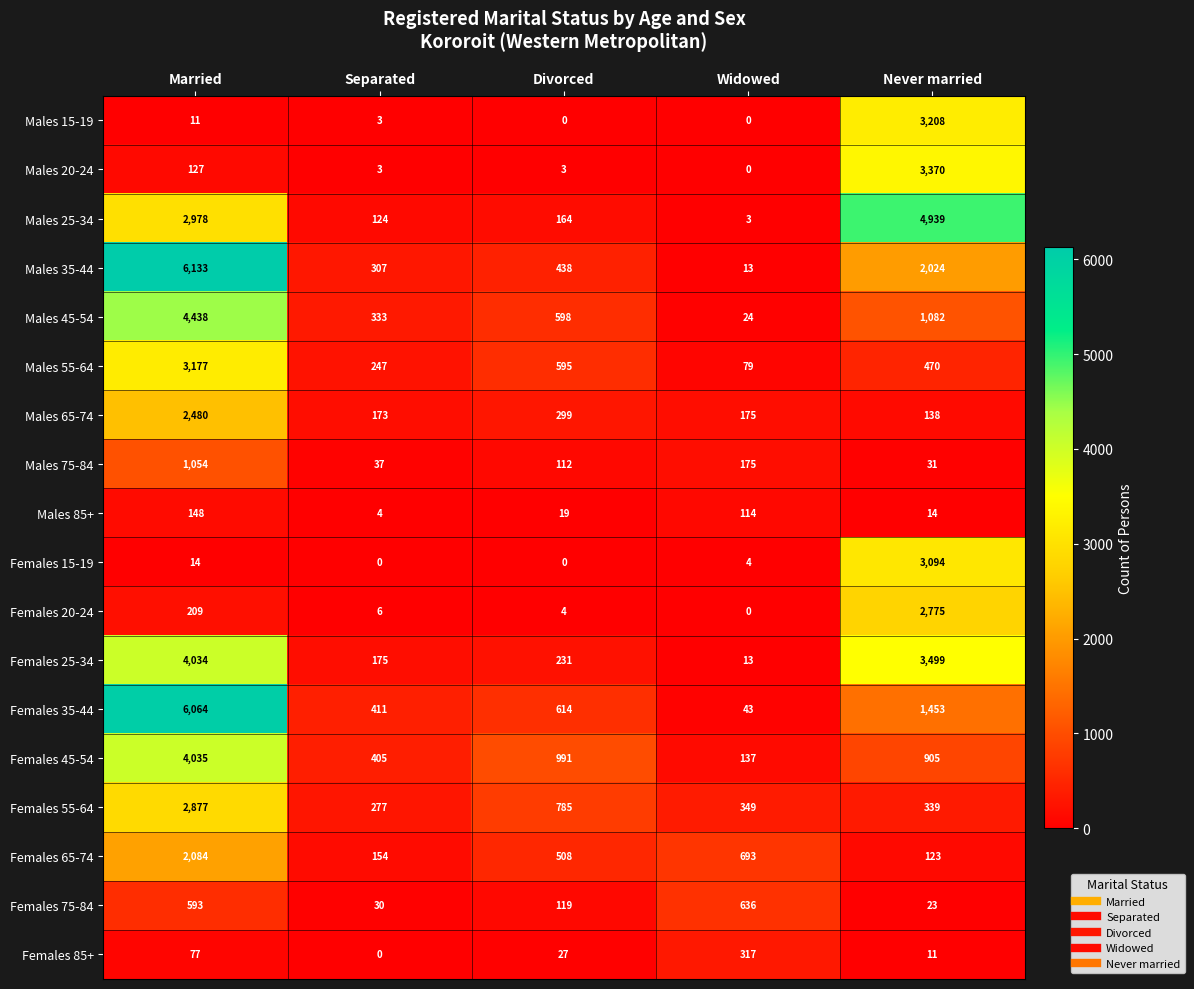

The value of Males 25-34 at Separated is 124. True or false?

True